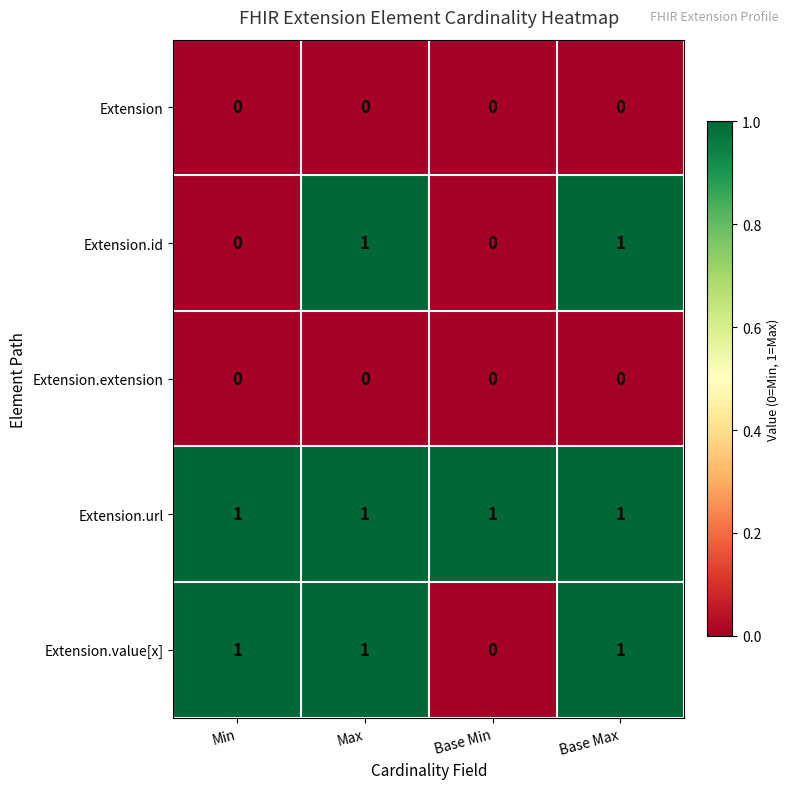

True or false: Extension.url has a value of 1 at Base Max.

True